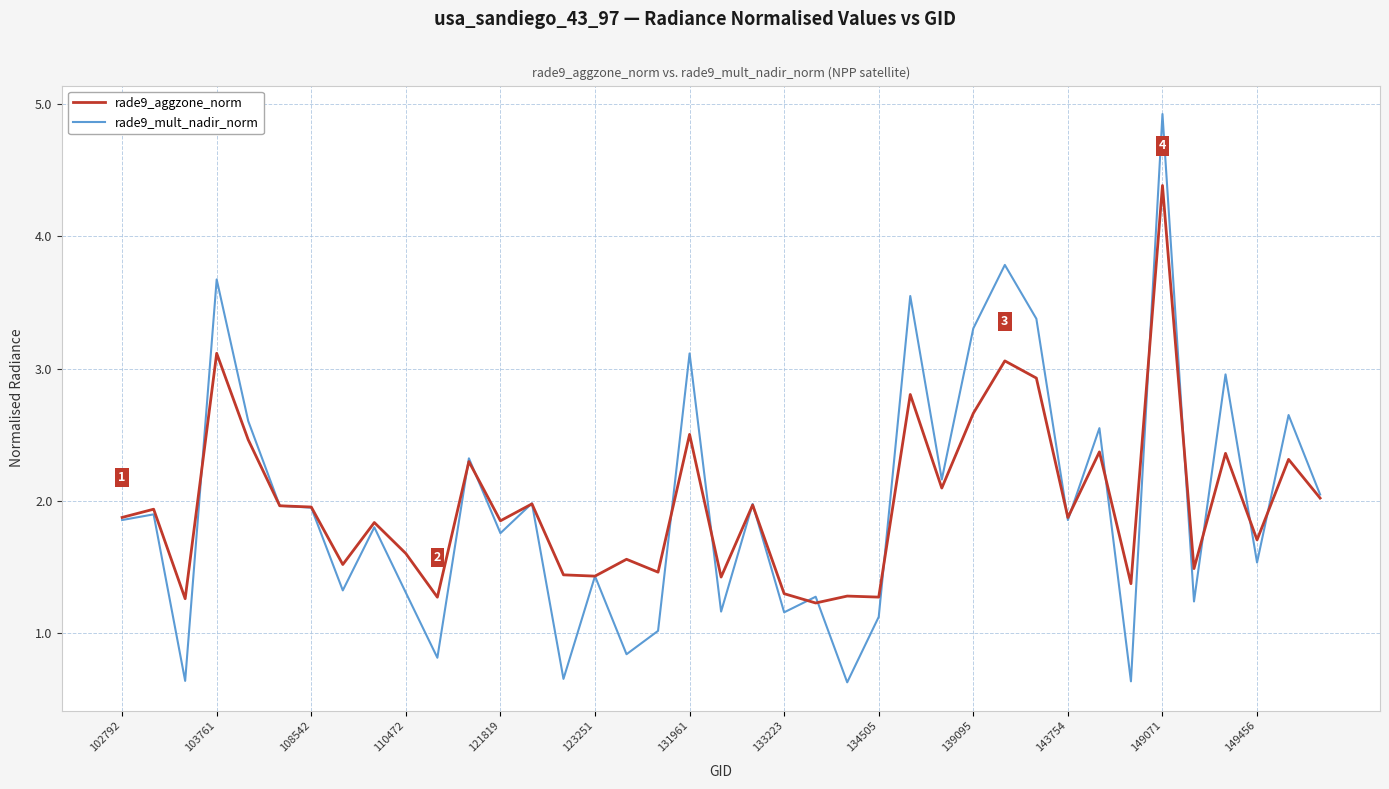

What is the lowest value of the rade9_mult_nadir_norm series?

0.6